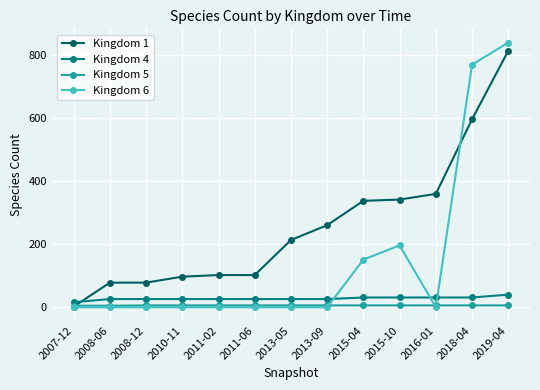

Count the Kingdom 4 values in the range 26 to 31.

11